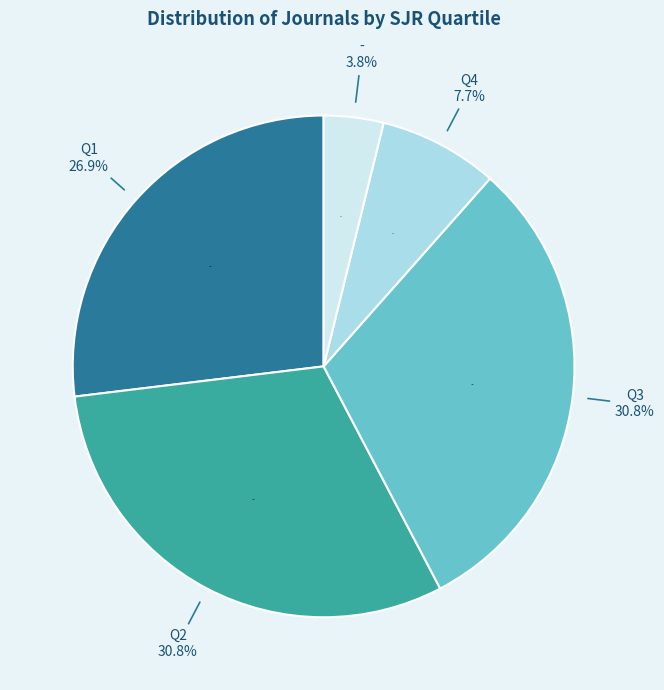

Rank the categories by value from highest to lowest.

Q2, Q3, Q1, Q4, -